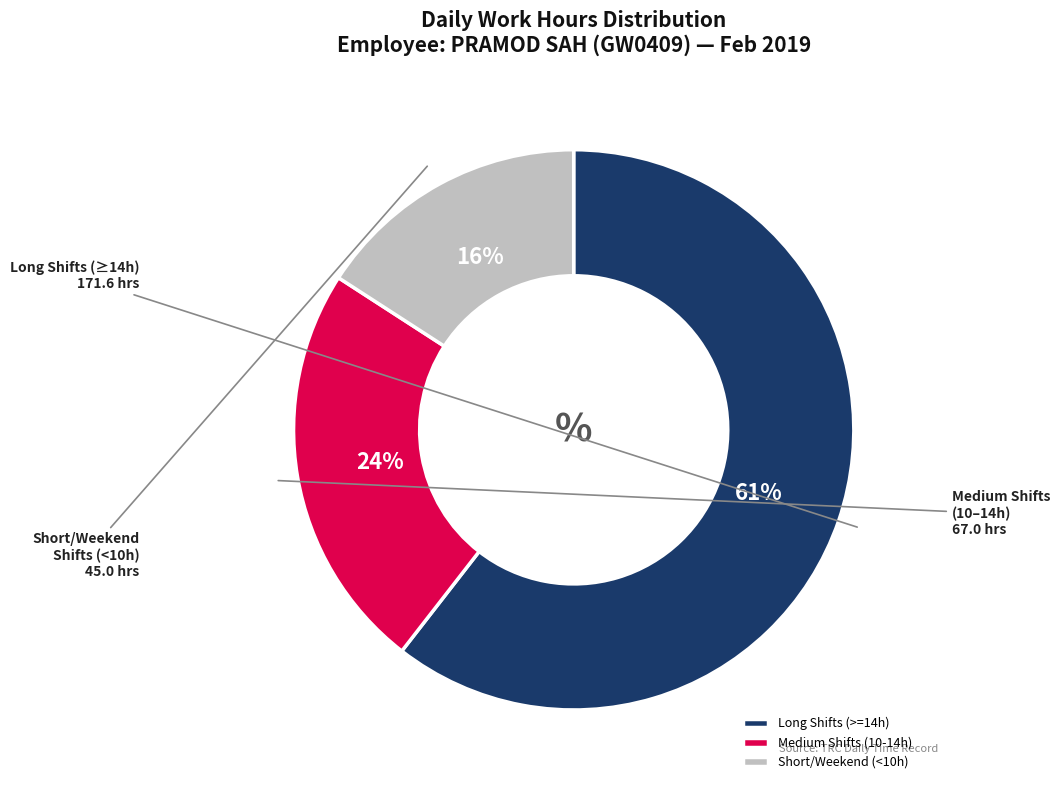

Which slice is the largest?

Long Shifts (>=14h)